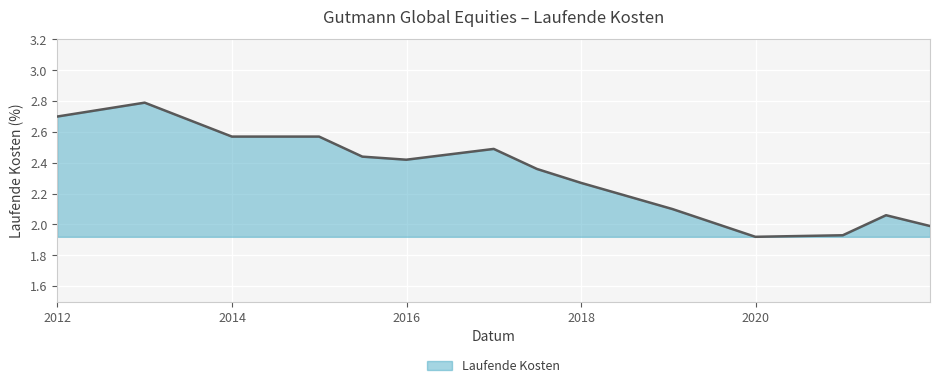

What is the difference between the maximum and minimum values?

0.9